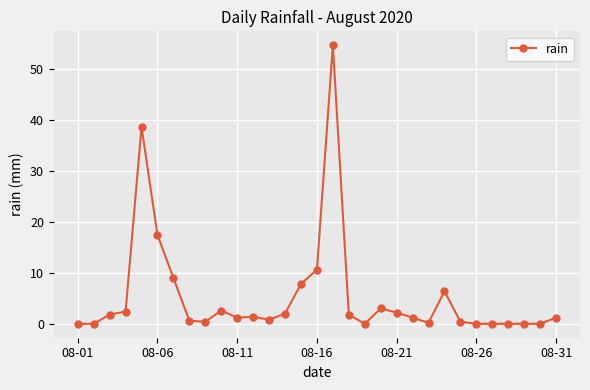

True or false: there are more than 1 points higher than both neighbors.

True